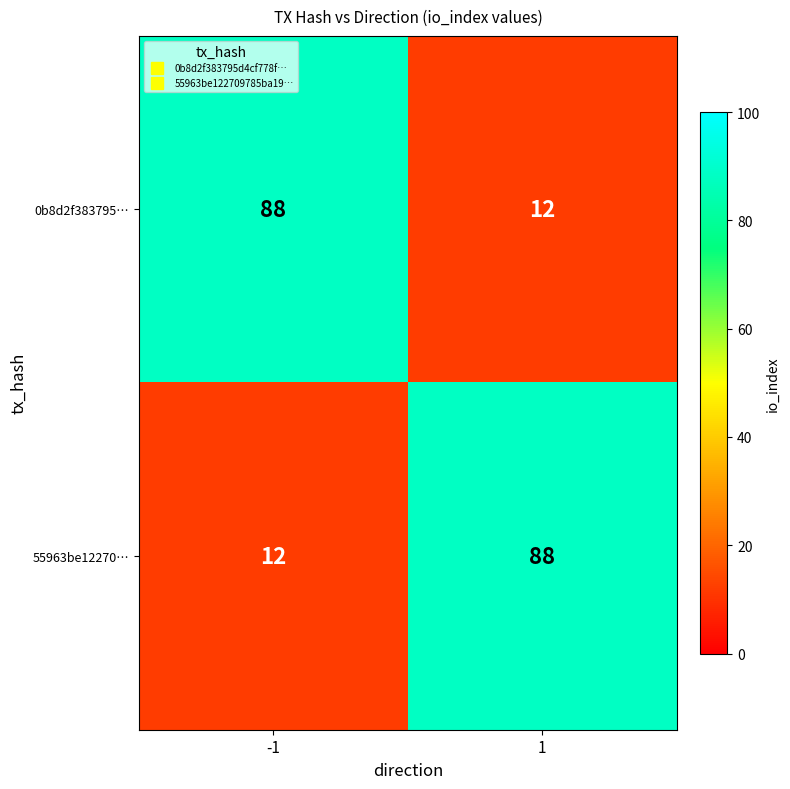

At how many categories does at least one series exceed 45?

2